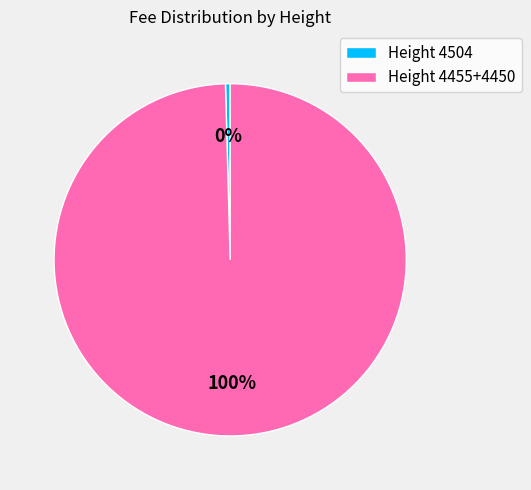

Rank the categories by value from lowest to highest.

Height 4504, Height 4455+4450